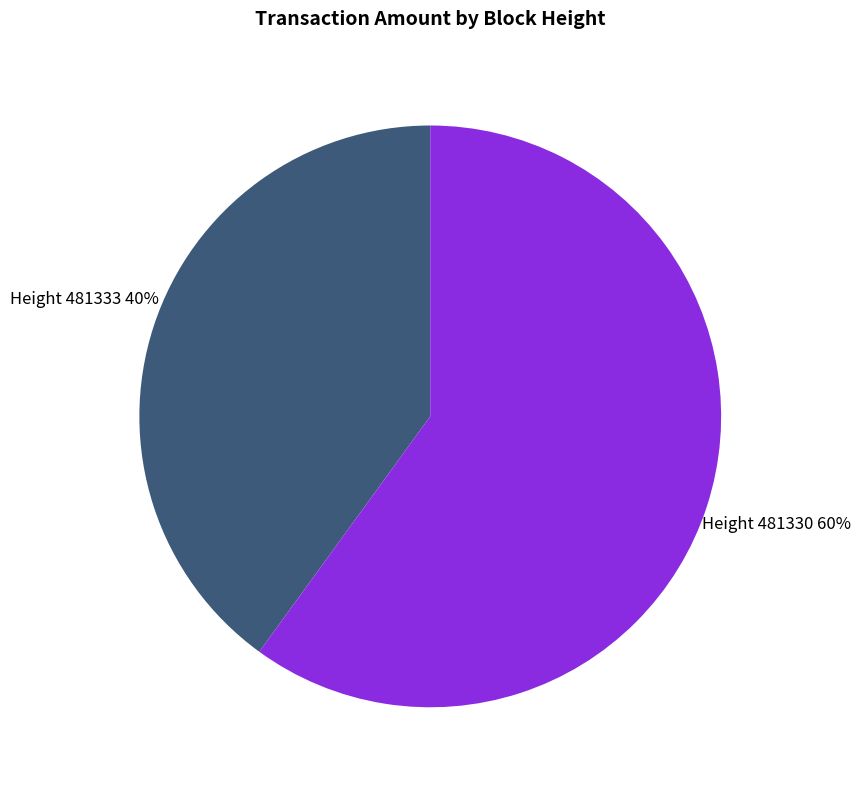

True or false: Height 481333 accounts for 48% of the total.

False